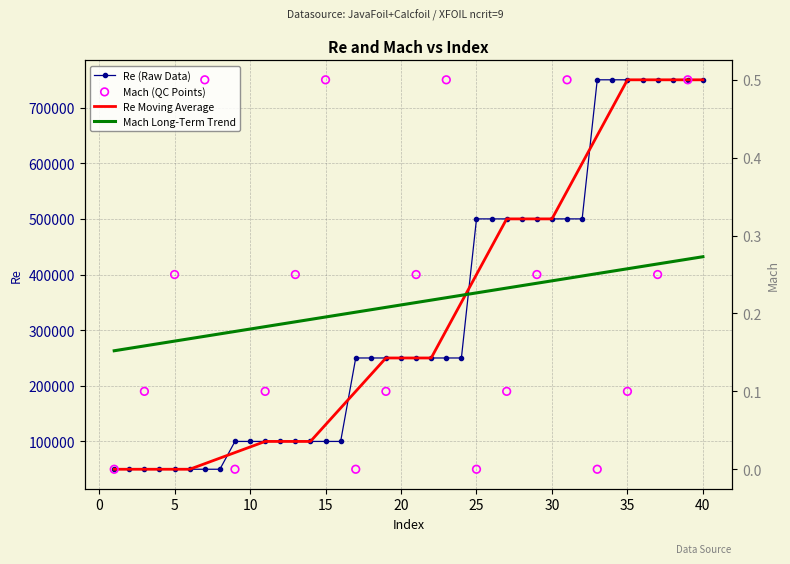

What is the ratio of the value at 25 to the value at 3?

10.0